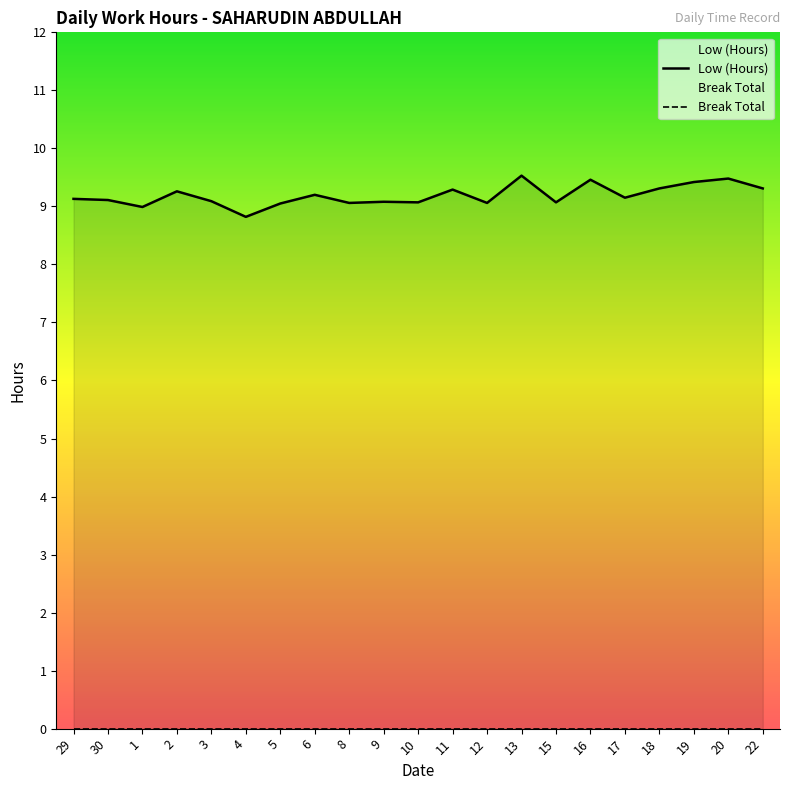

List the labels in order of value, smallest first.

4, 1, 5, 8, 12, 10, 15, 9, 3, 30, 29, 17, 6, 2, 11, 18, 22, 19, 16, 20, 13